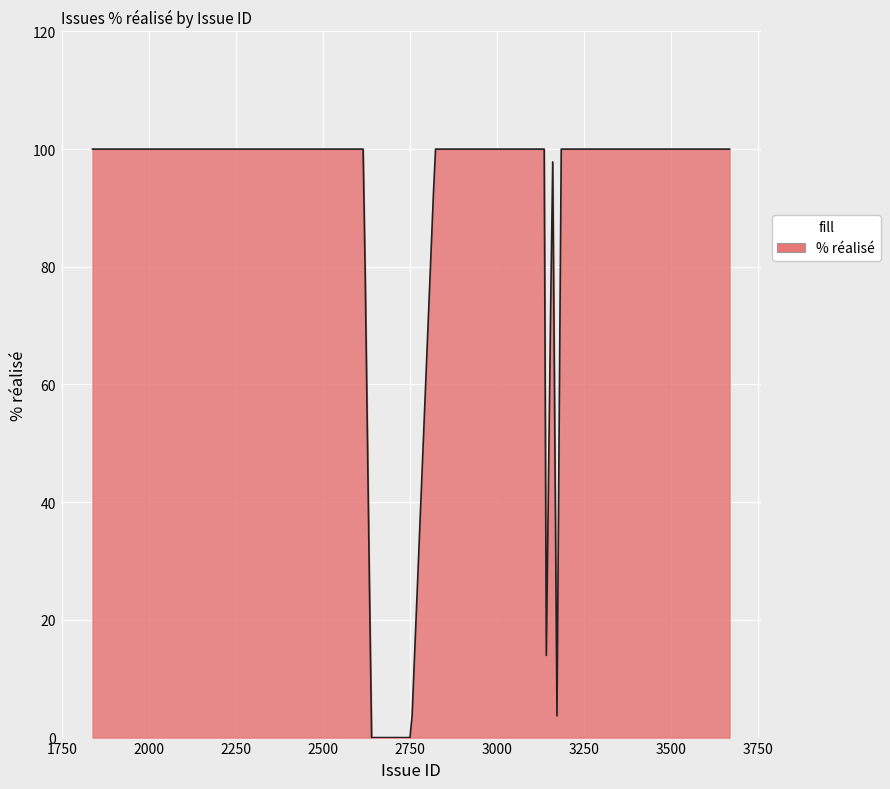

What is the maximum value shown in the chart?

100.0